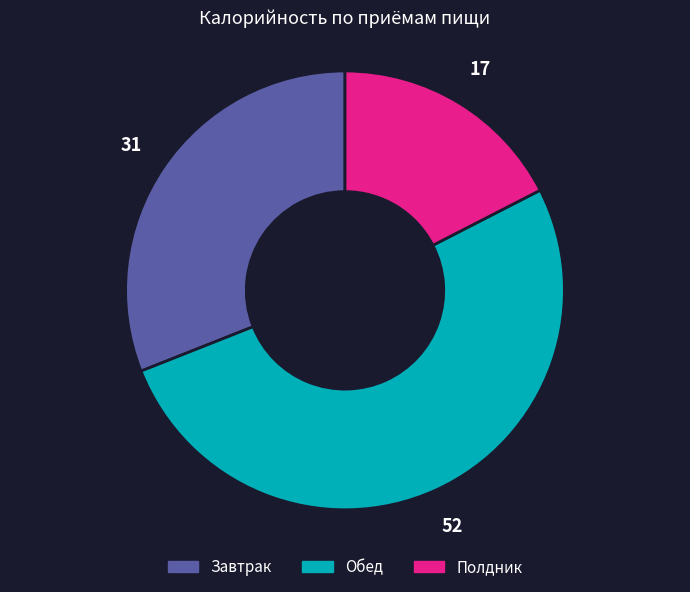

Is there a majority slice in this chart?

Yes